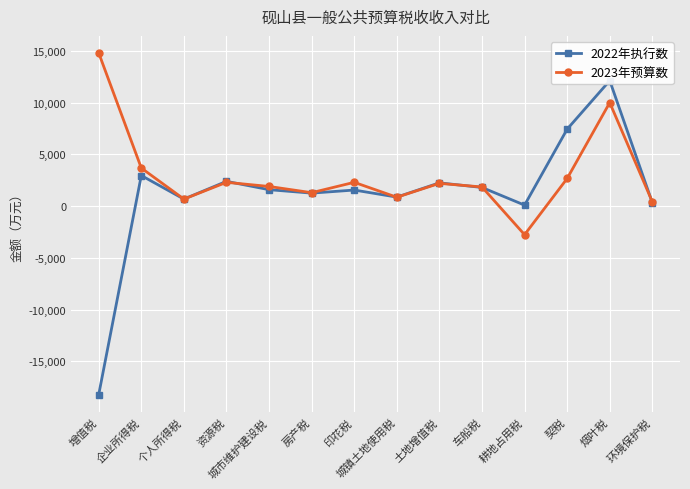

What are all the series names shown in the legend?

2022年执行数, 2023年预算数